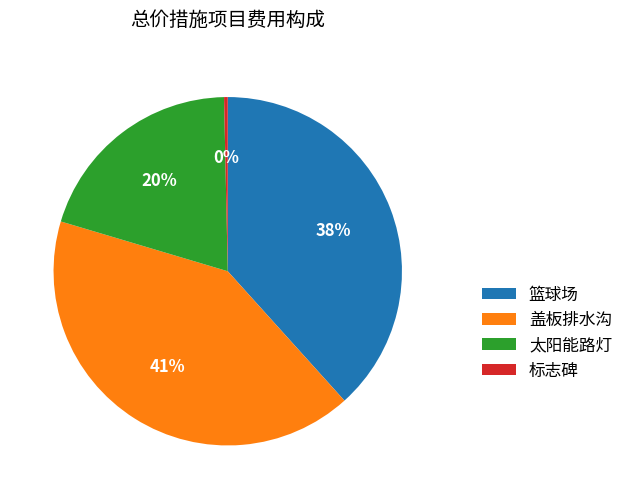

To the nearest percent, what percentage of the pie is 太阳能路灯?

20%